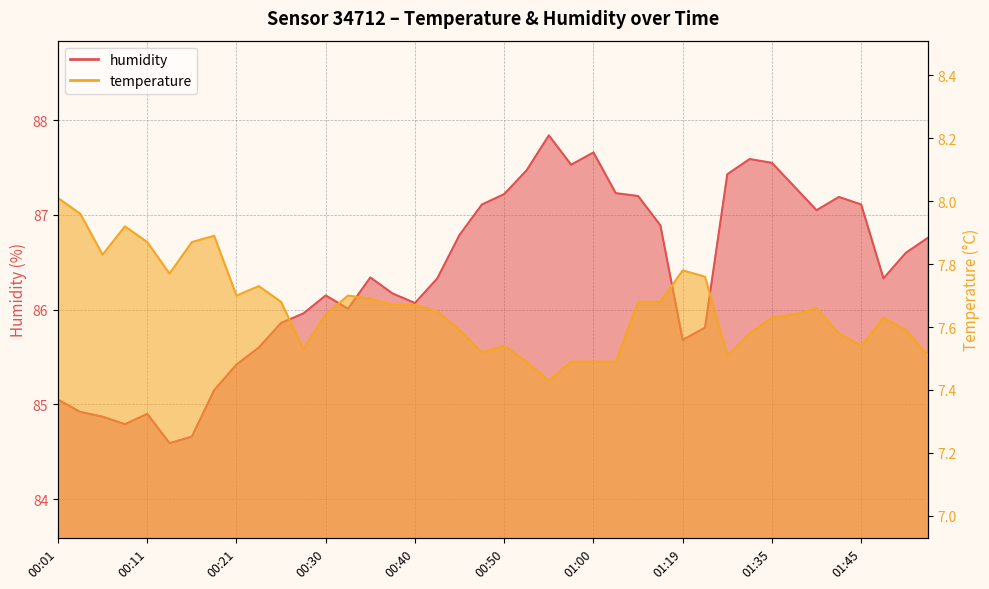

The value of temperature at 01:42 is 7.6. True or false?

True